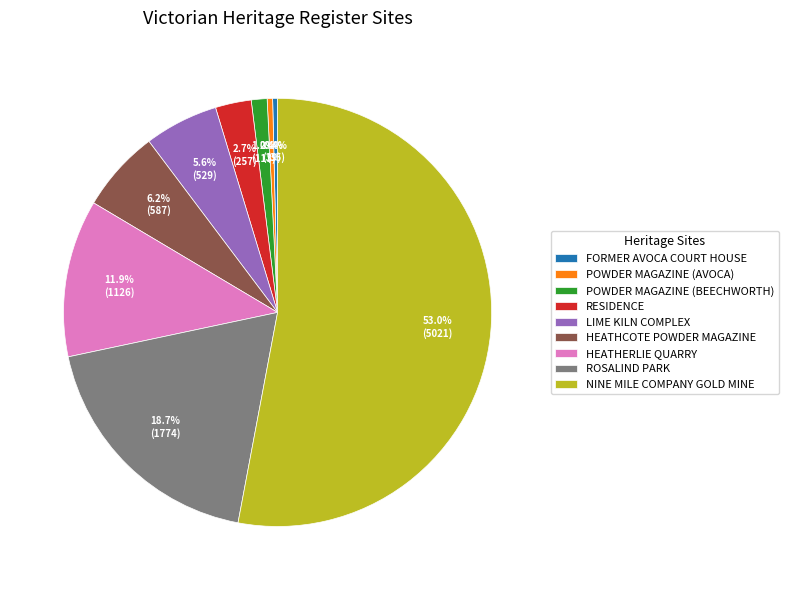

What is the largest slice in the pie chart?

NINE MILE COMPANY GOLD MINE